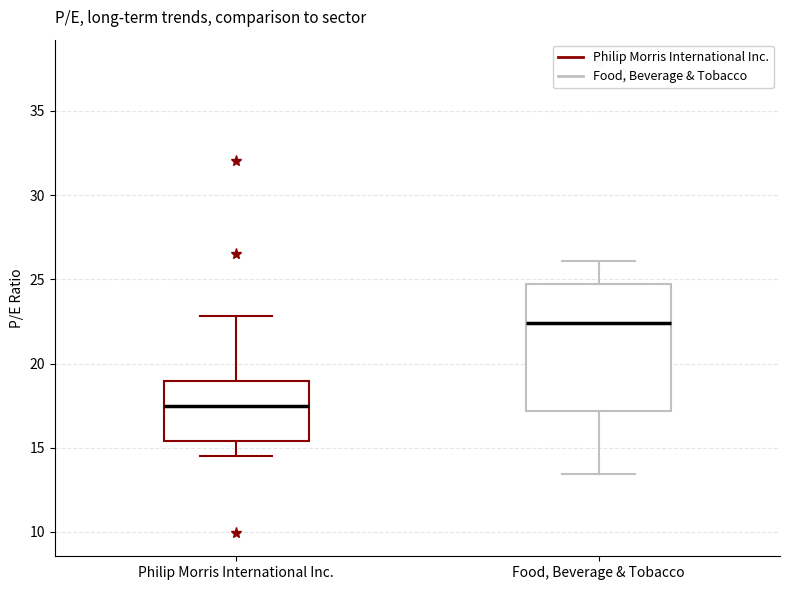

Comparing the boxes themselves (not the whiskers), which one is the tallest?

Food, Beverage & Tobacco